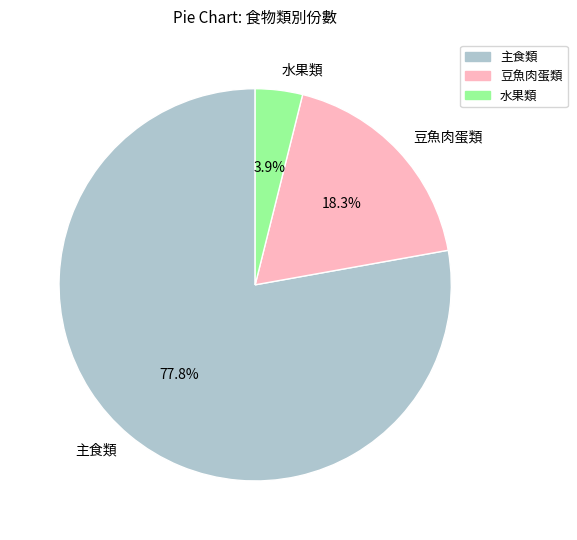

Is there a majority slice in this chart?

Yes